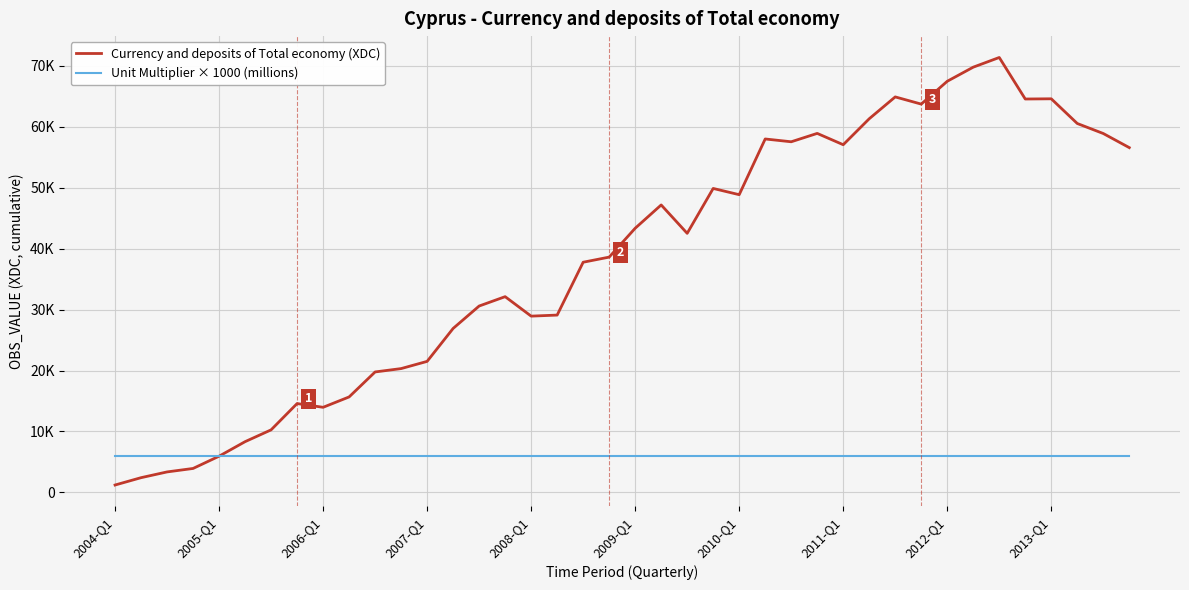

True or false: Unit Multiplier × 1000 (millions) and Currency and deposits of Total economy (XDC) intersect in this chart.

True